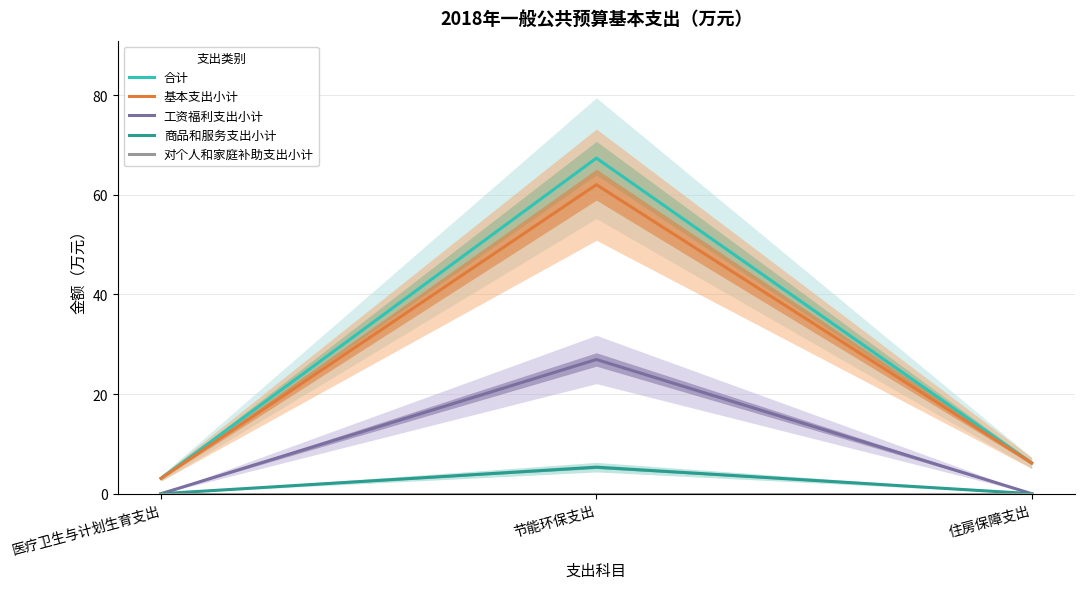

At which category is the sum across all series the highest?

节能环保支出